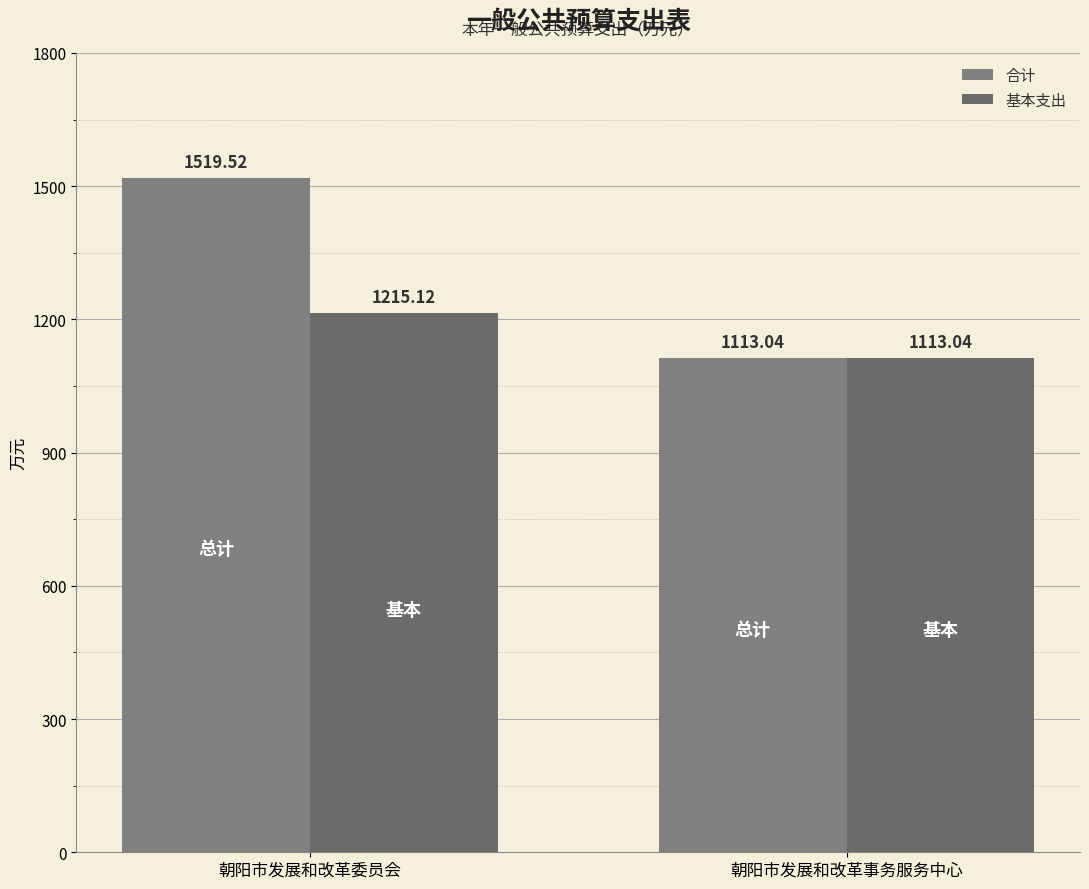

Which series changed the most between 朝阳市发展和改革委员会 and 朝阳市发展和改革事务服务中心?

合计